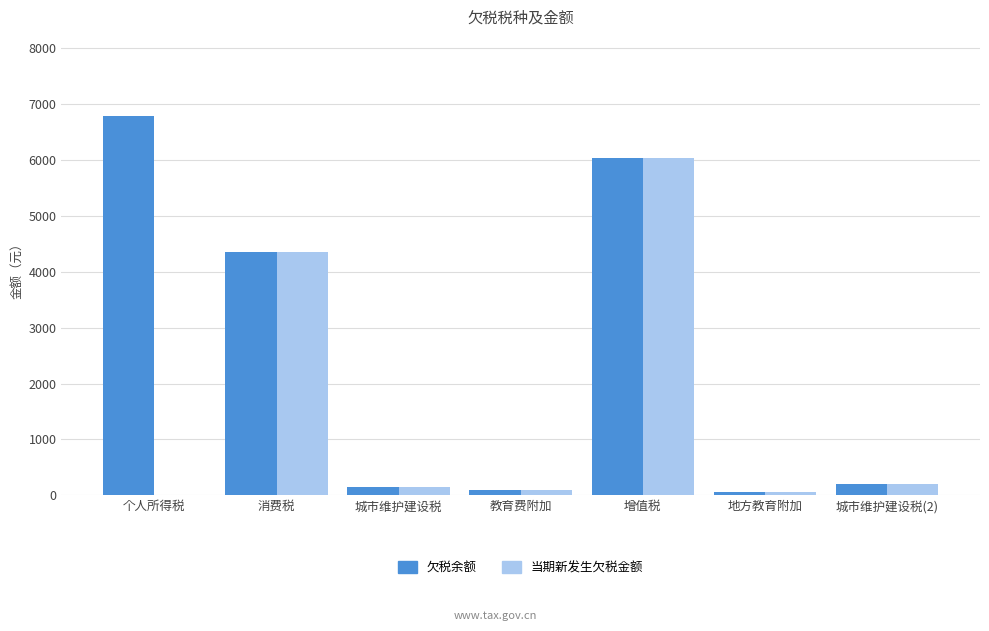

How many categories are shown in the chart?

7